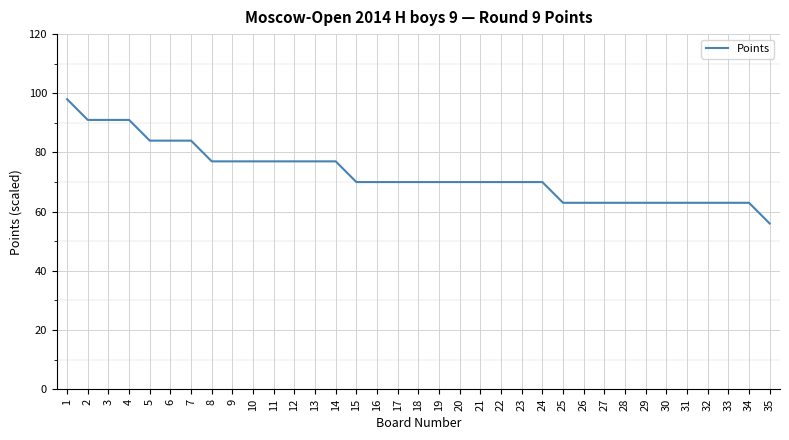

Read the value at 30.

63